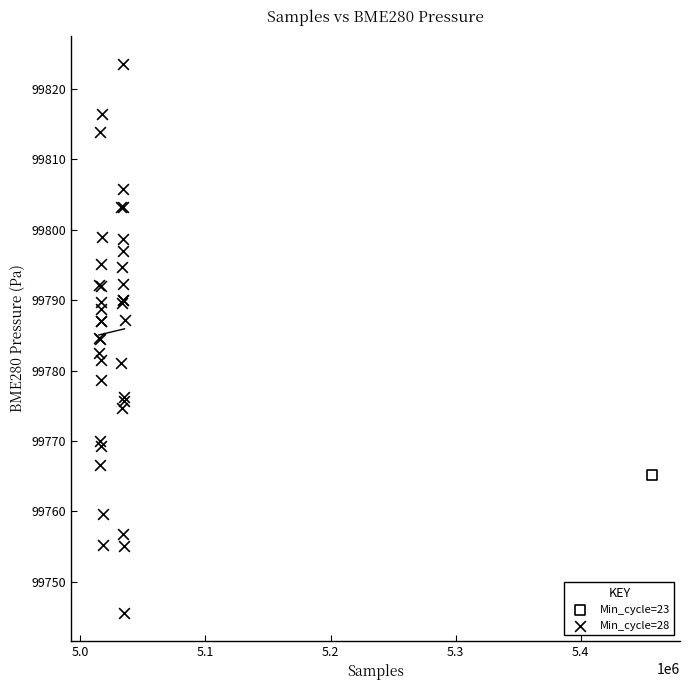

What are all the series names shown in the legend?

Min_cycle=23, Min_cycle=28